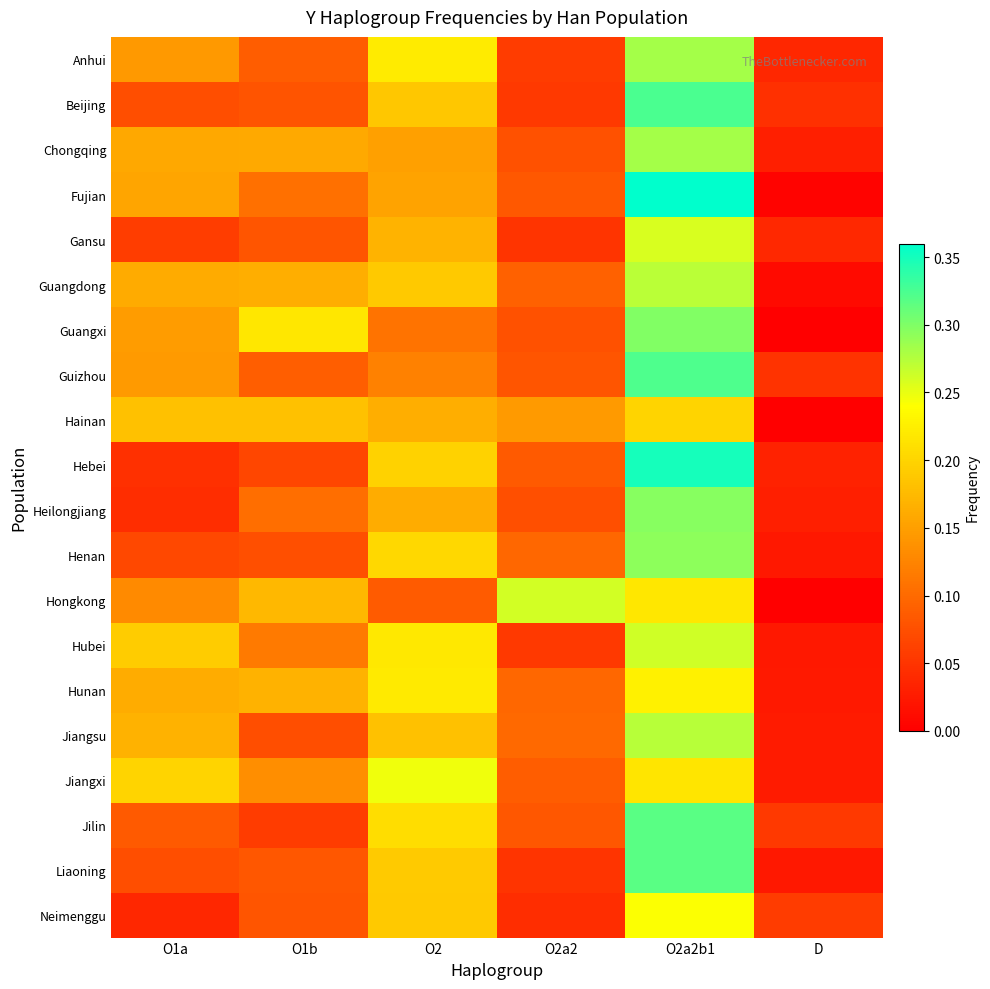

What is the difference between the highest and lowest values at O1a?

0.2